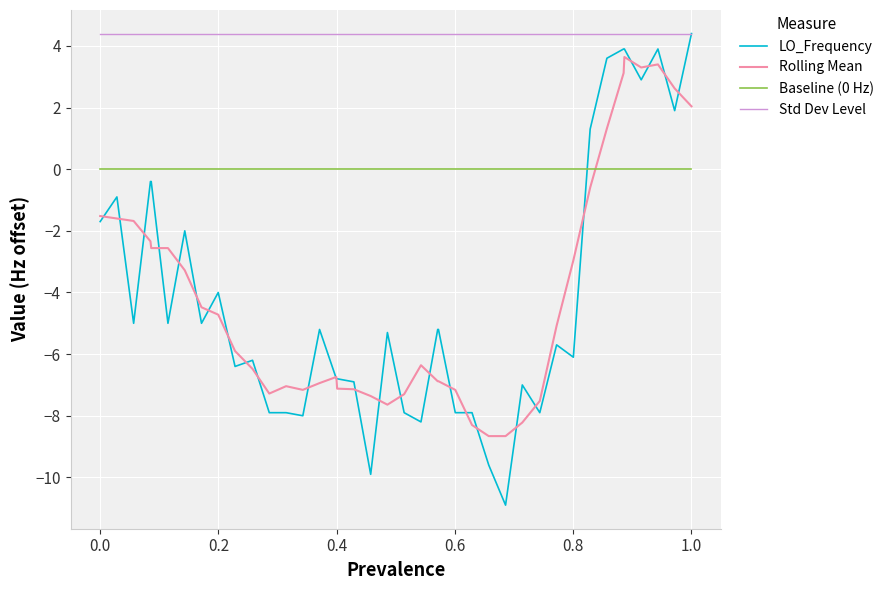

True or false: Baseline (0 Hz) and LO_Frequency intersect in this chart.

True